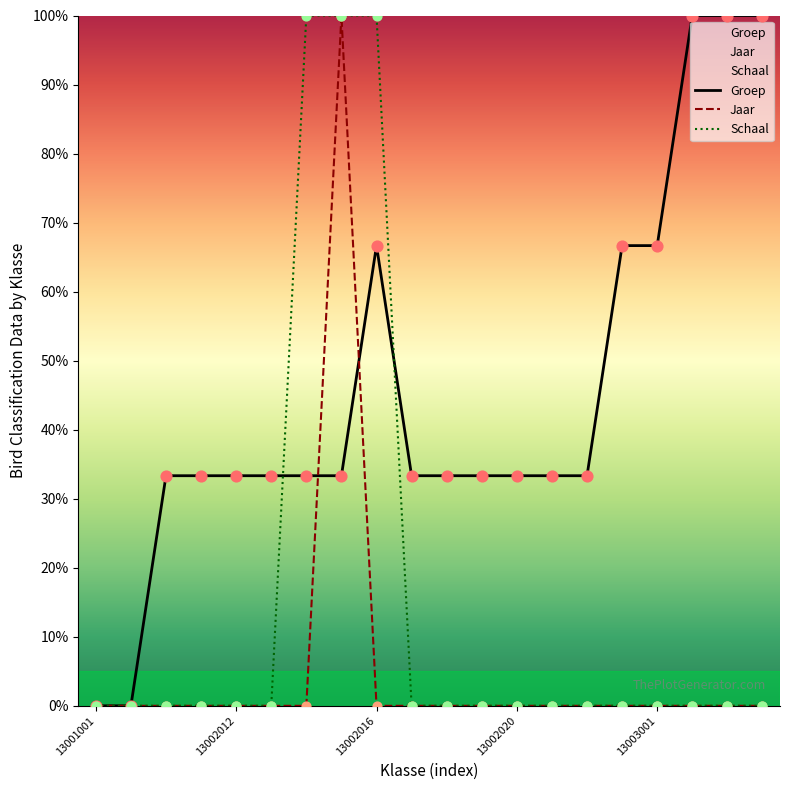

At how many categories does at least one series exceed 28?

18